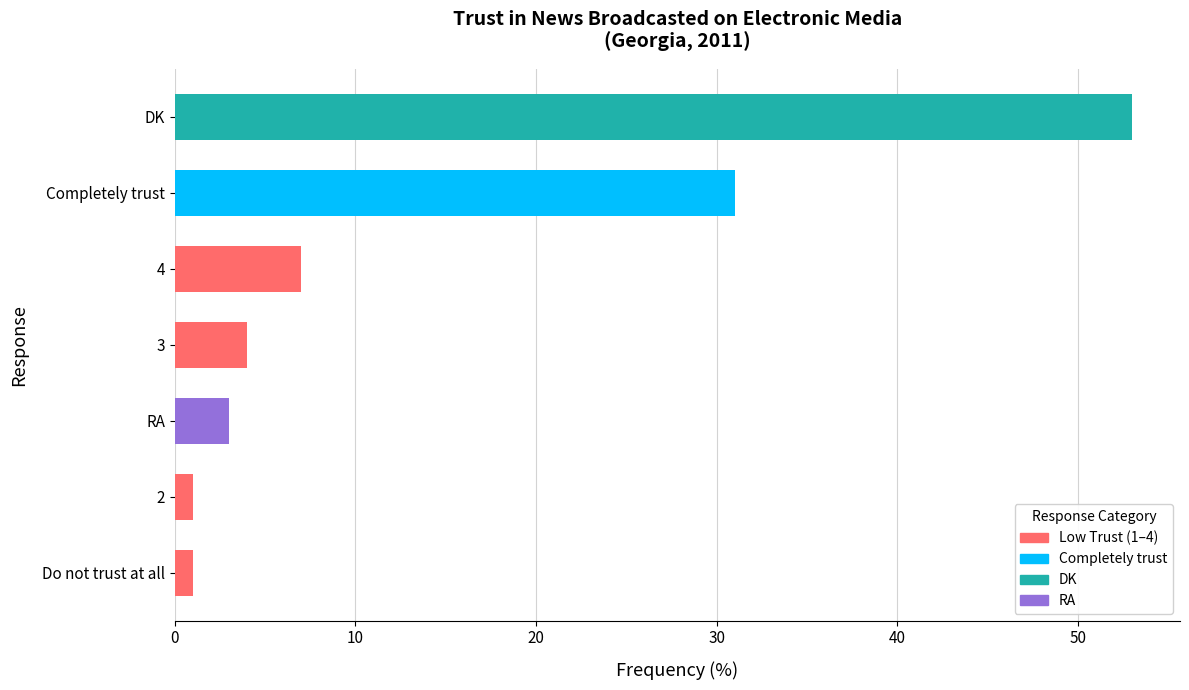

How many data points are less than 4?

3